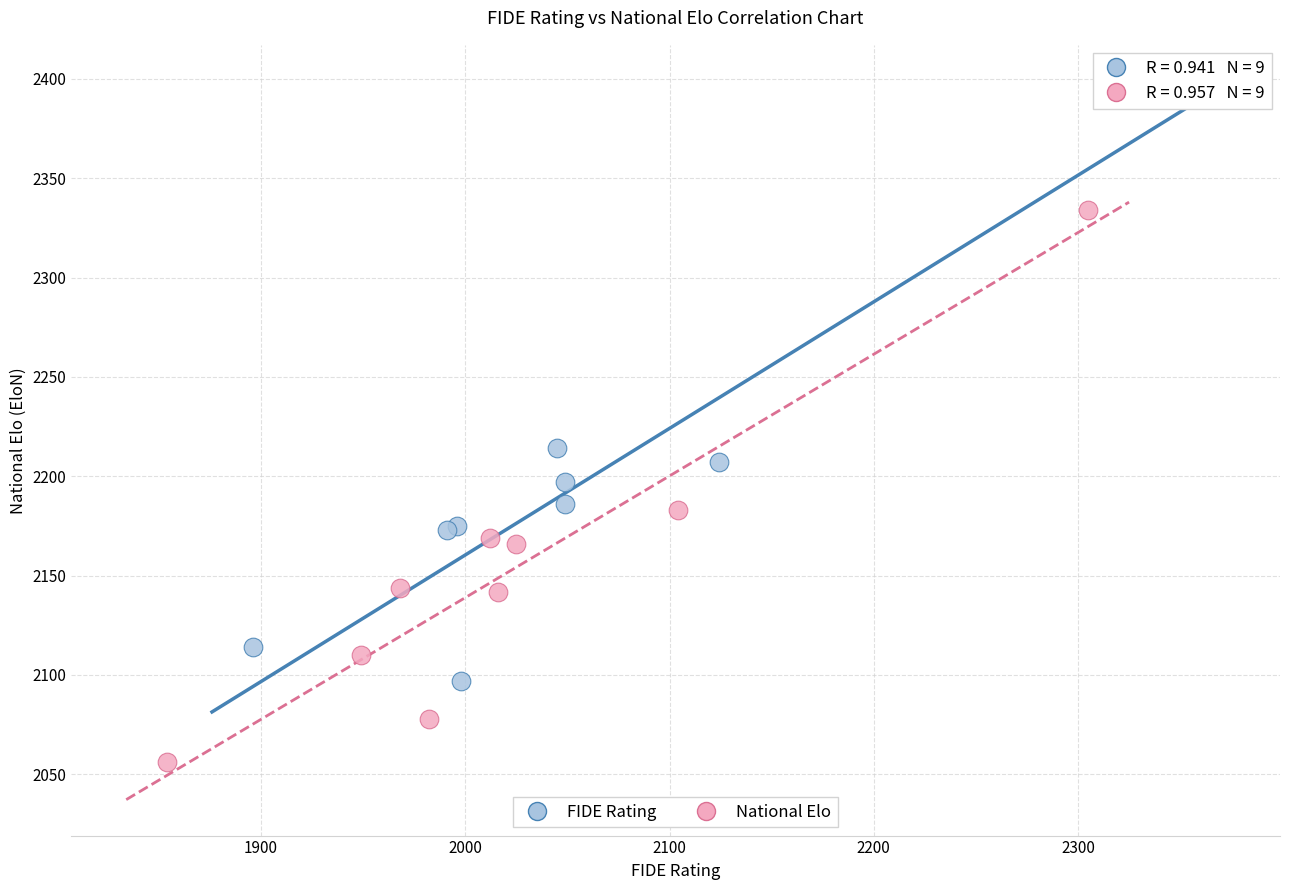

Which series has the largest Y range (max minus min)?

FIDE Rating